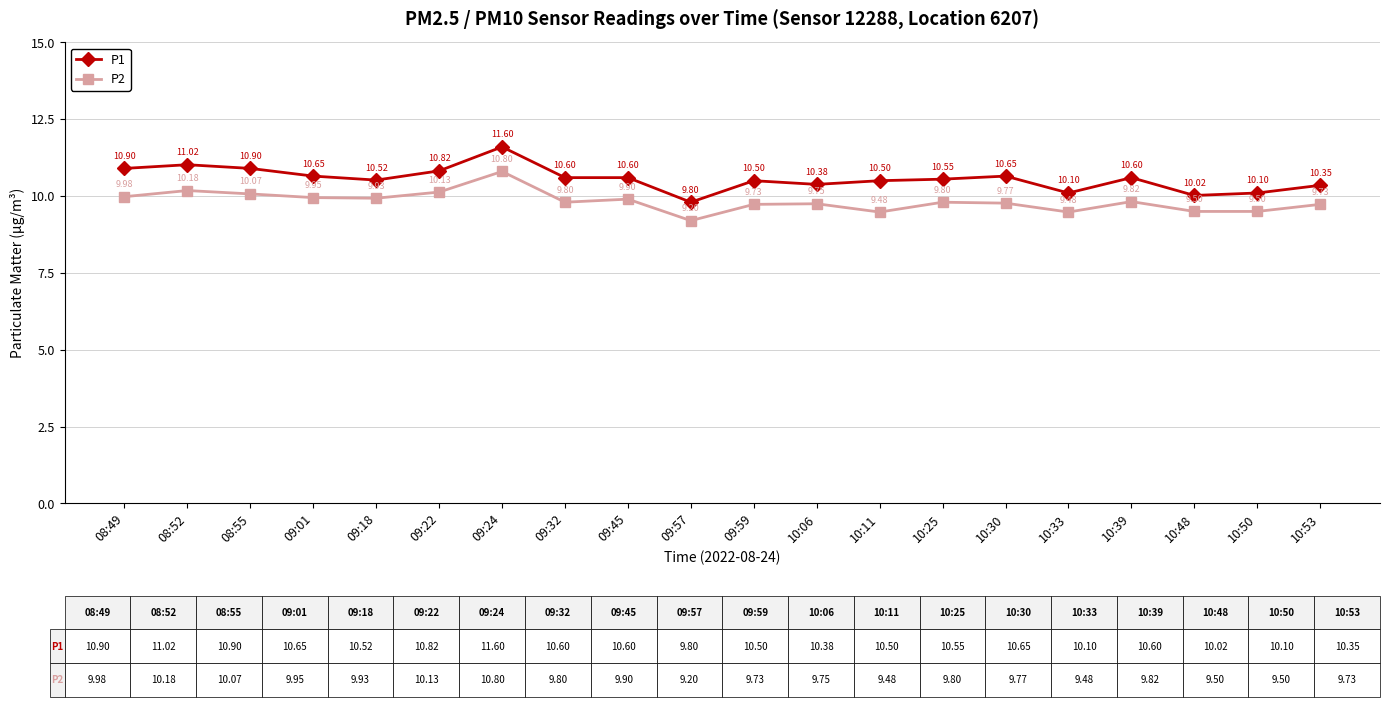

What is the sum of the P2 values at 10:11 and 09:45?

19.4